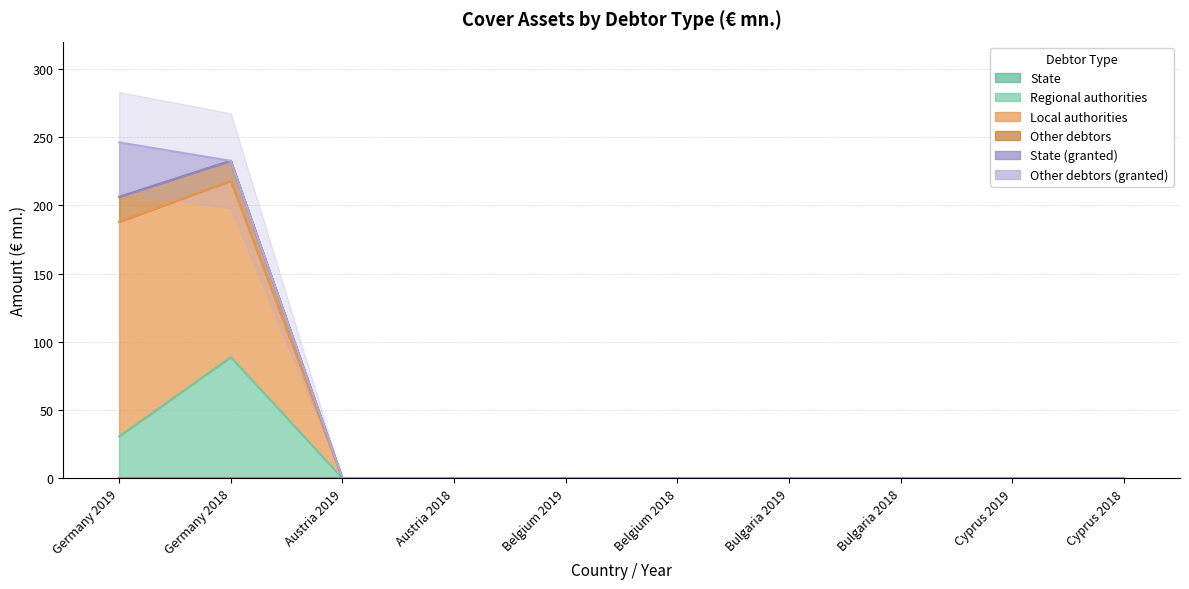

Which series has the largest total across all categories?

Local authorities